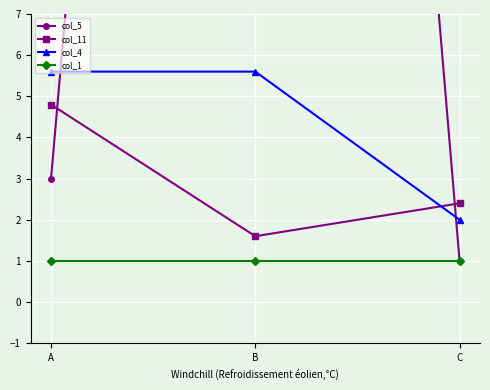

Is this an area chart (filled region under the line)?

No